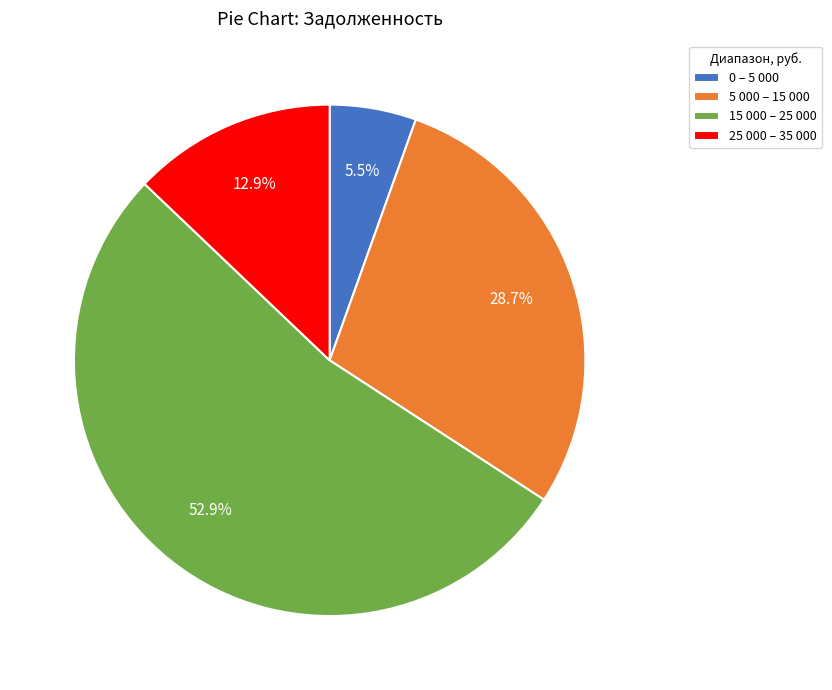

What percentage do 15 000 – 25 000 and 5 000 – 15 000 together represent?

81.6%